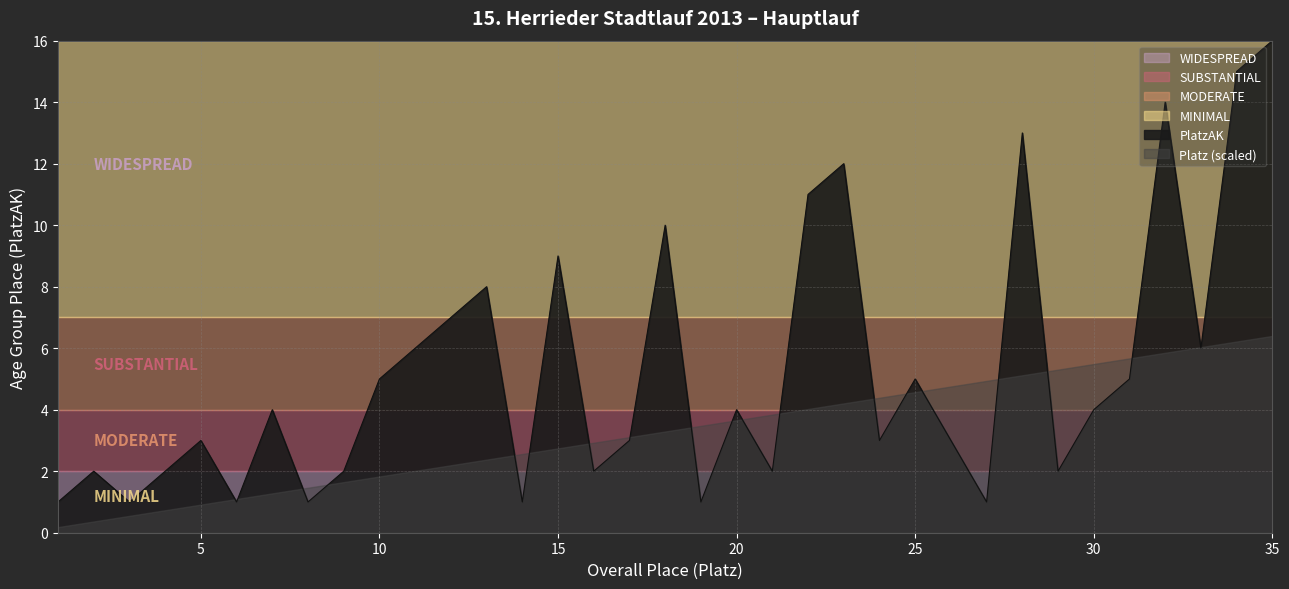

At which label does PlatzAK reach its peak?

35